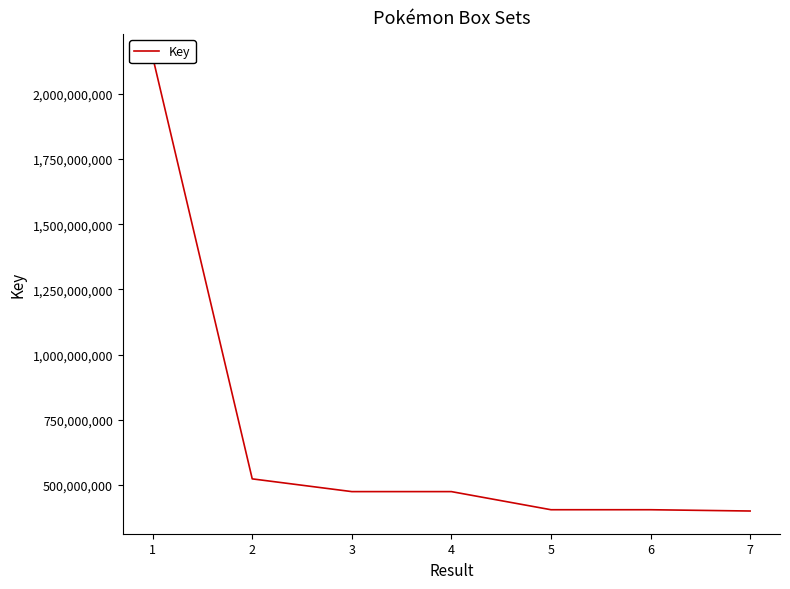

Where is the data nearest to the value 1271411542?

2